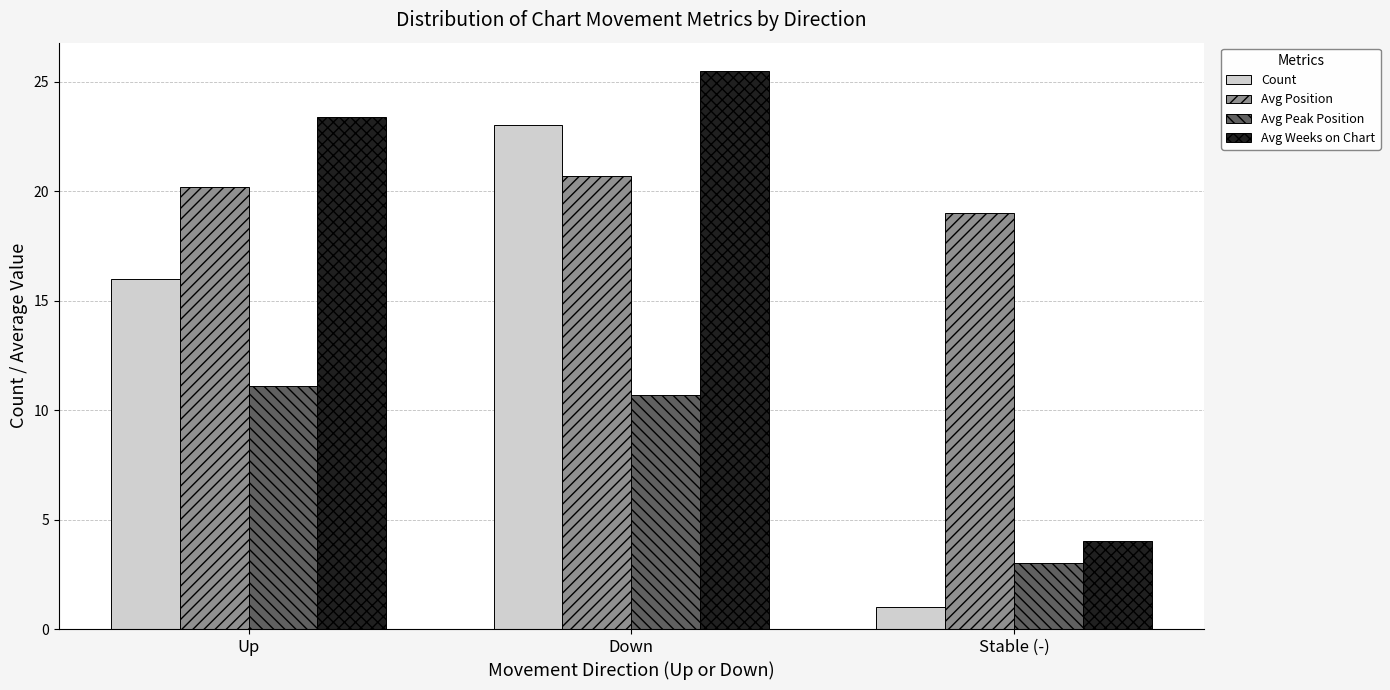

What is the difference between the Avg Peak Position values at Up and Down?

0.4